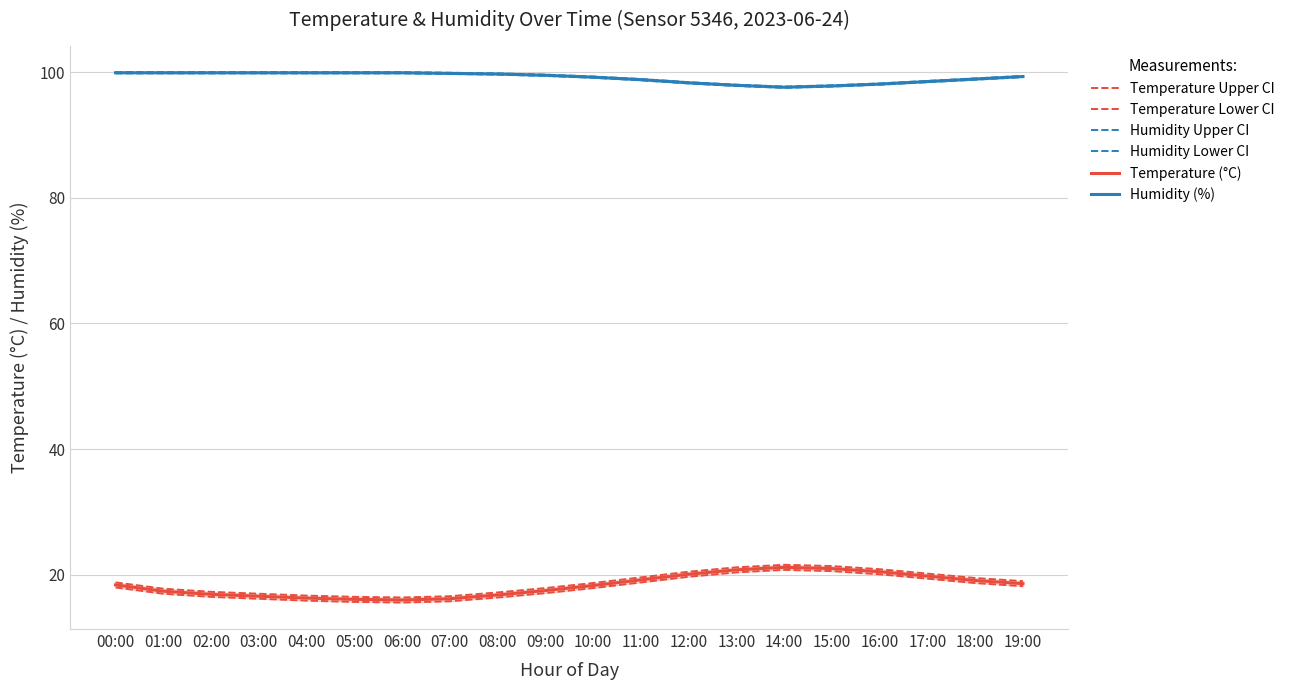

Reading left to right, list all the values displayed in this chart.

Temperature Upper CI: 18.8	17.8	17.3	17.0	16.7	16.5	16.4	16.6	17.2	17.9	18.7	19.6	20.5	21.2	21.6	21.4	20.9	20.2	19.5	19.0
Temperature Lower CI: 18.0	17.0	16.5	16.2	15.9	15.7	15.6	15.8	16.4	17.1	17.9	18.8	19.7	20.4	20.8	20.6	20.1	19.4	18.7	18.2
Humidity Upper CI: 100.0	100.0	100.0	100.0	100.0	100.0	100.0	99.9	99.8	99.6	99.3	98.9	98.4	98.0	97.7	97.9	98.2	98.6	99.0	99.4
Humidity Lower CI: 99.8	99.8	99.8	99.8	99.8	99.8	99.8	99.7	99.6	99.4	99.1	98.7	98.2	97.8	97.5	97.7	98.0	98.4	98.8	99.2
Temperature (°C): 18.4	17.4	16.9	16.6	16.3	16.1	16.0	16.2	16.8	17.5	18.3	19.2	20.1	20.8	21.2	21.0	20.5	19.8	19.1	18.6
Humidity (%): 99.9	99.9	99.9	99.9	99.9	99.9	99.9	99.8	99.7	99.5	99.2	98.8	98.3	97.9	97.6	97.8	98.1	98.5	98.9	99.3